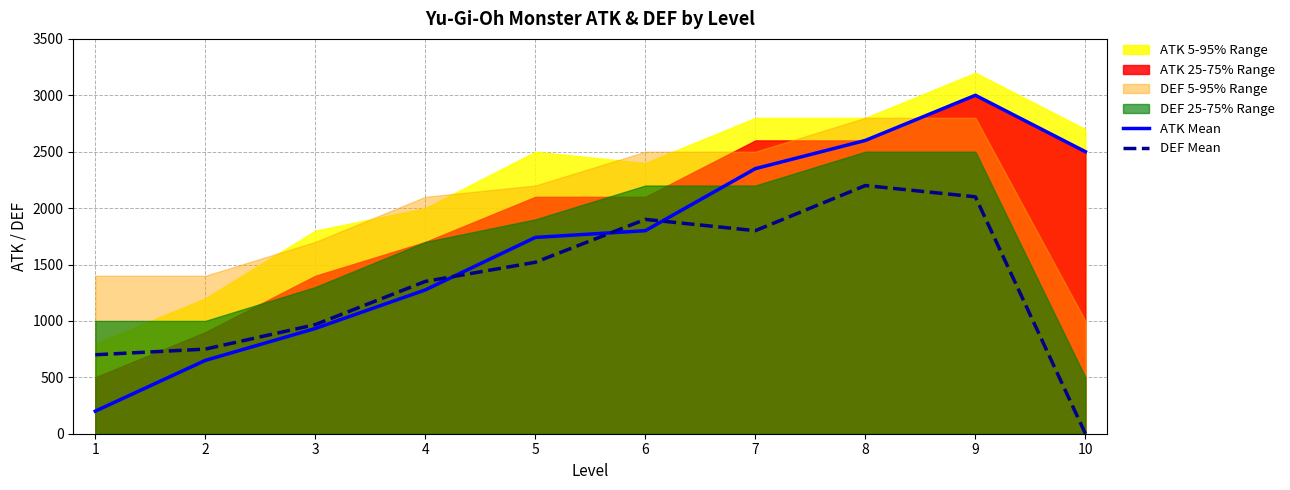

Reading right to left, extract all data points from this chart.

ATK Mean: 2500	3000	2600	2350	1800	1740	1275	933	650	200
DEF Mean: 0	2100	2200	1800	1900	1520	1350	967	750	700